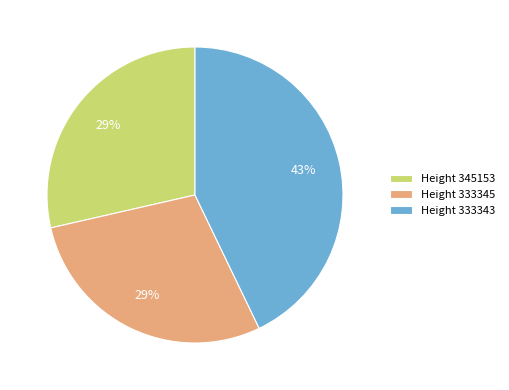

What percentage is the Height 333345 slice, to the nearest percent?

29%